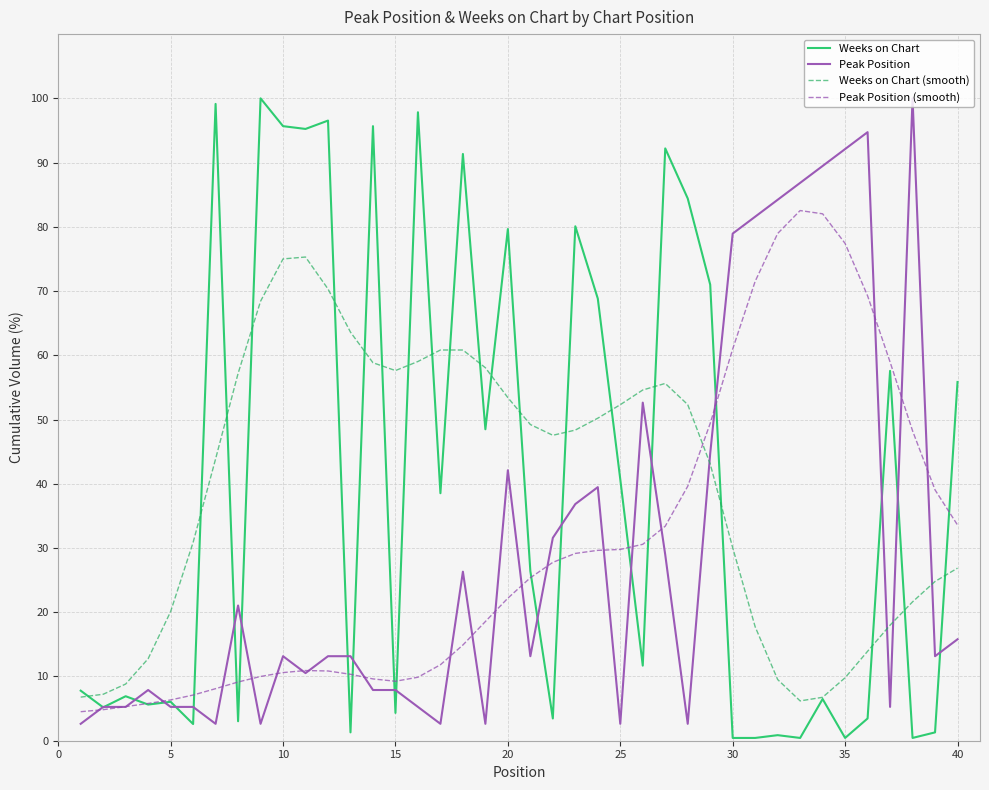

What is the maximum value for Peak Position?

100.0